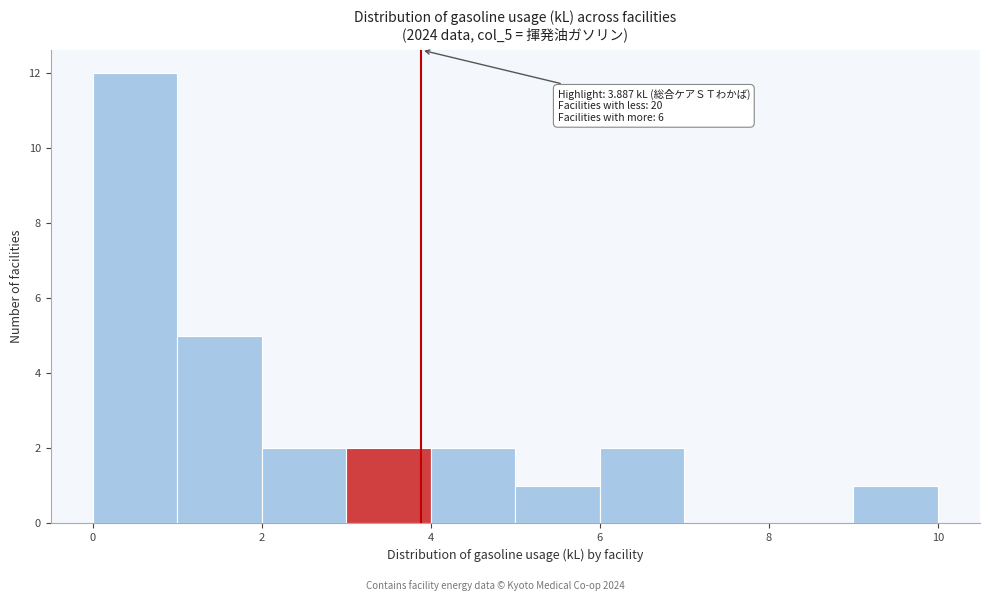

Over which range of the x-axis is the bar tallest?

0 to 1